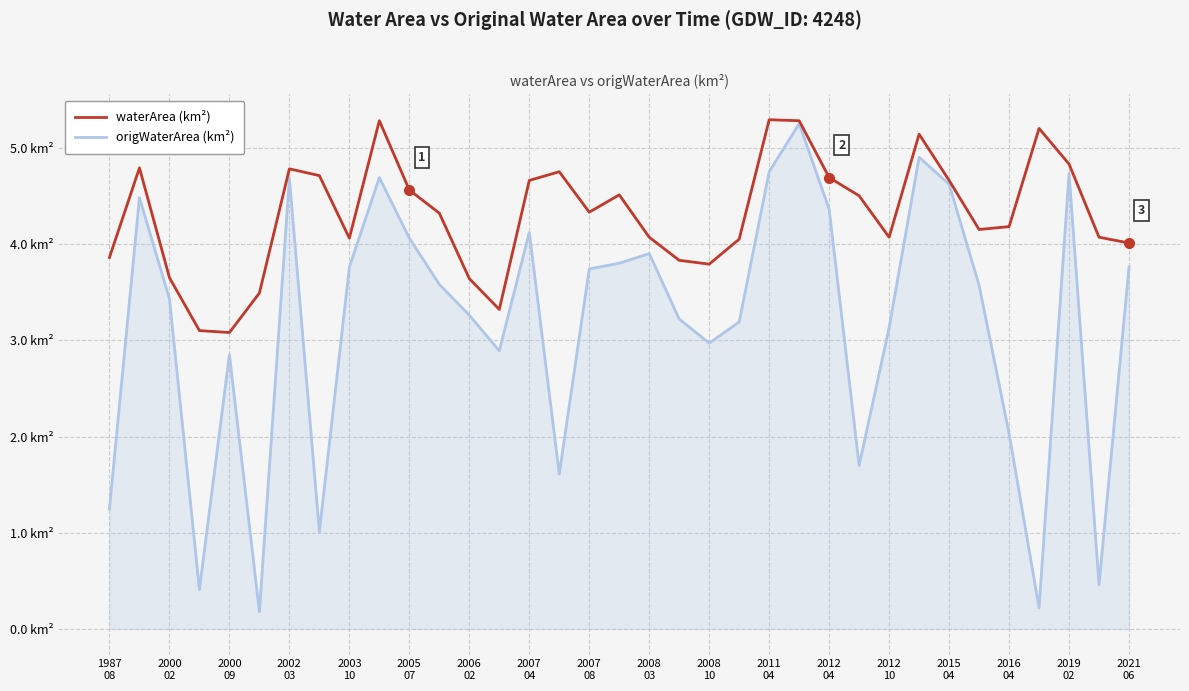

What are all the series names shown in the legend?

waterArea (km²), origWaterArea (km²)